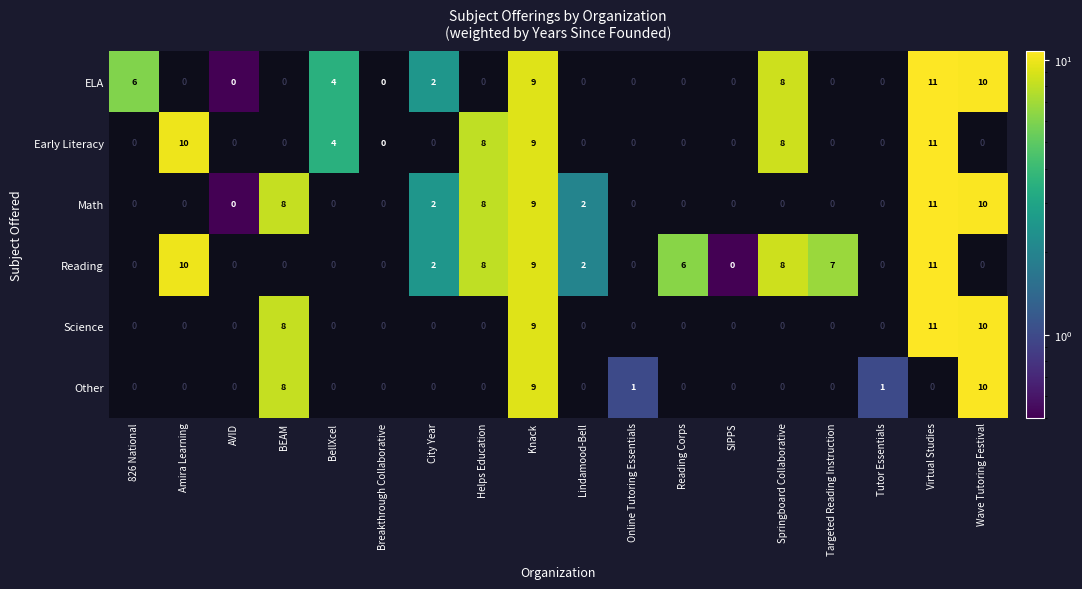

True or false: Reading has a value of 4 at Reading Corps.

False